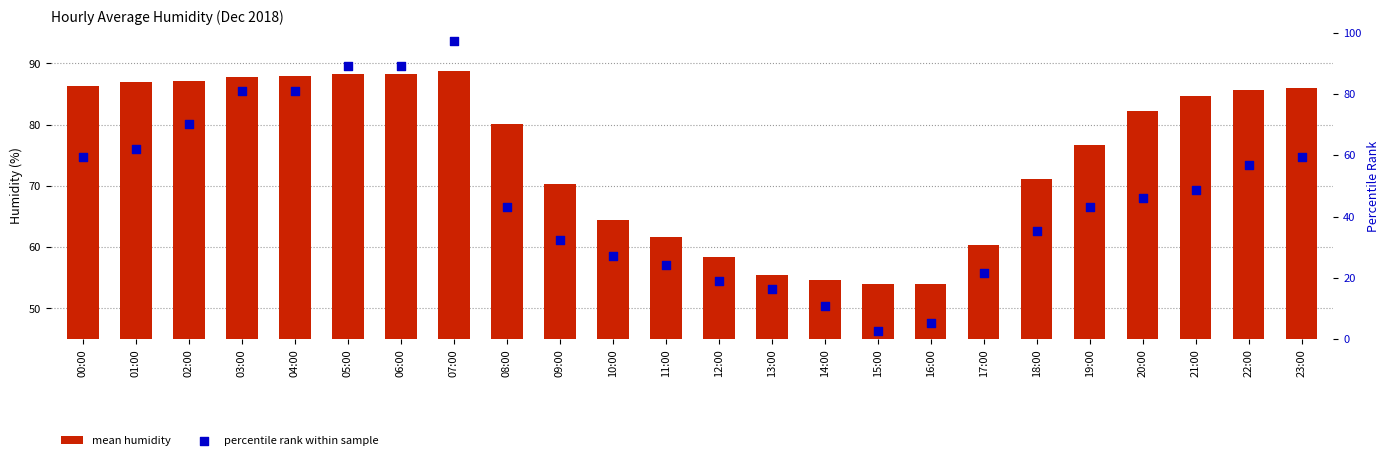

Which series reaches the minimum Y coordinate?

percentile rank within sample